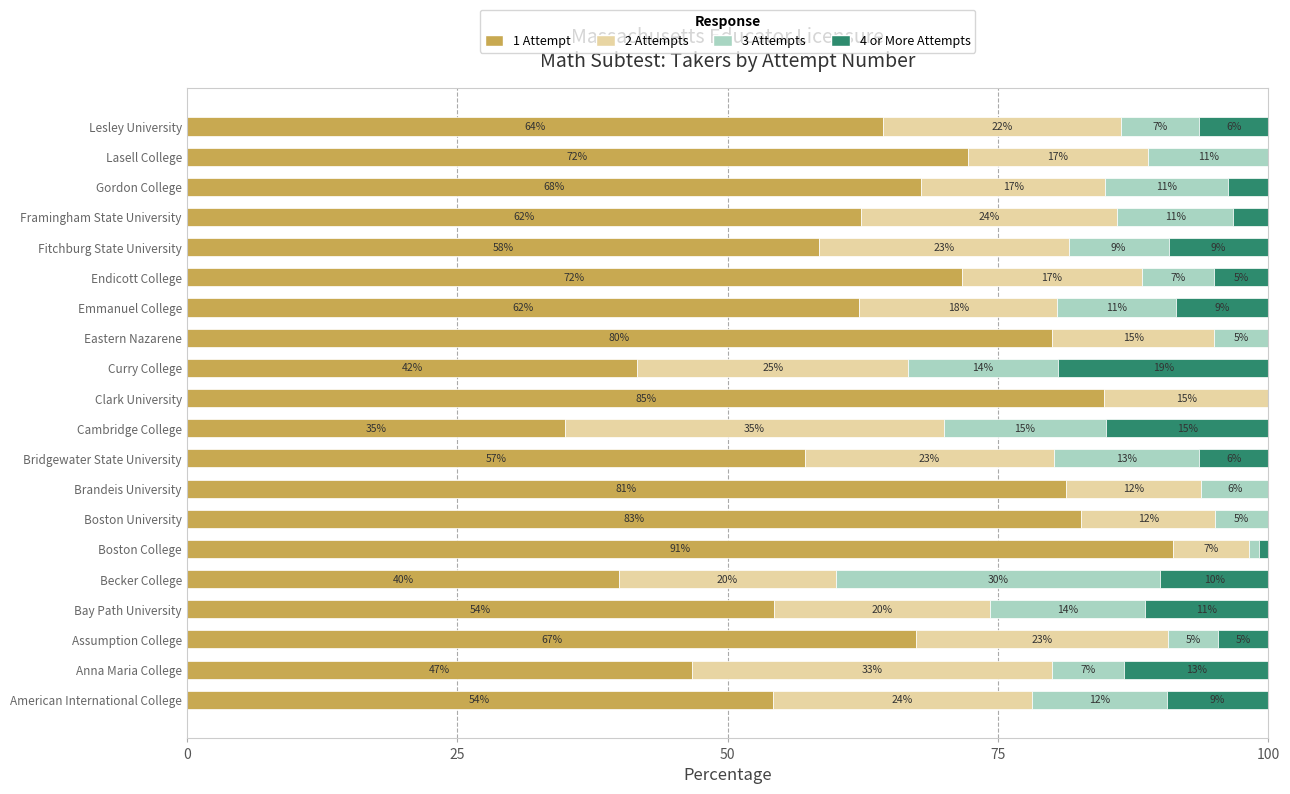

What is the total value across all series at Boston College?

100.0